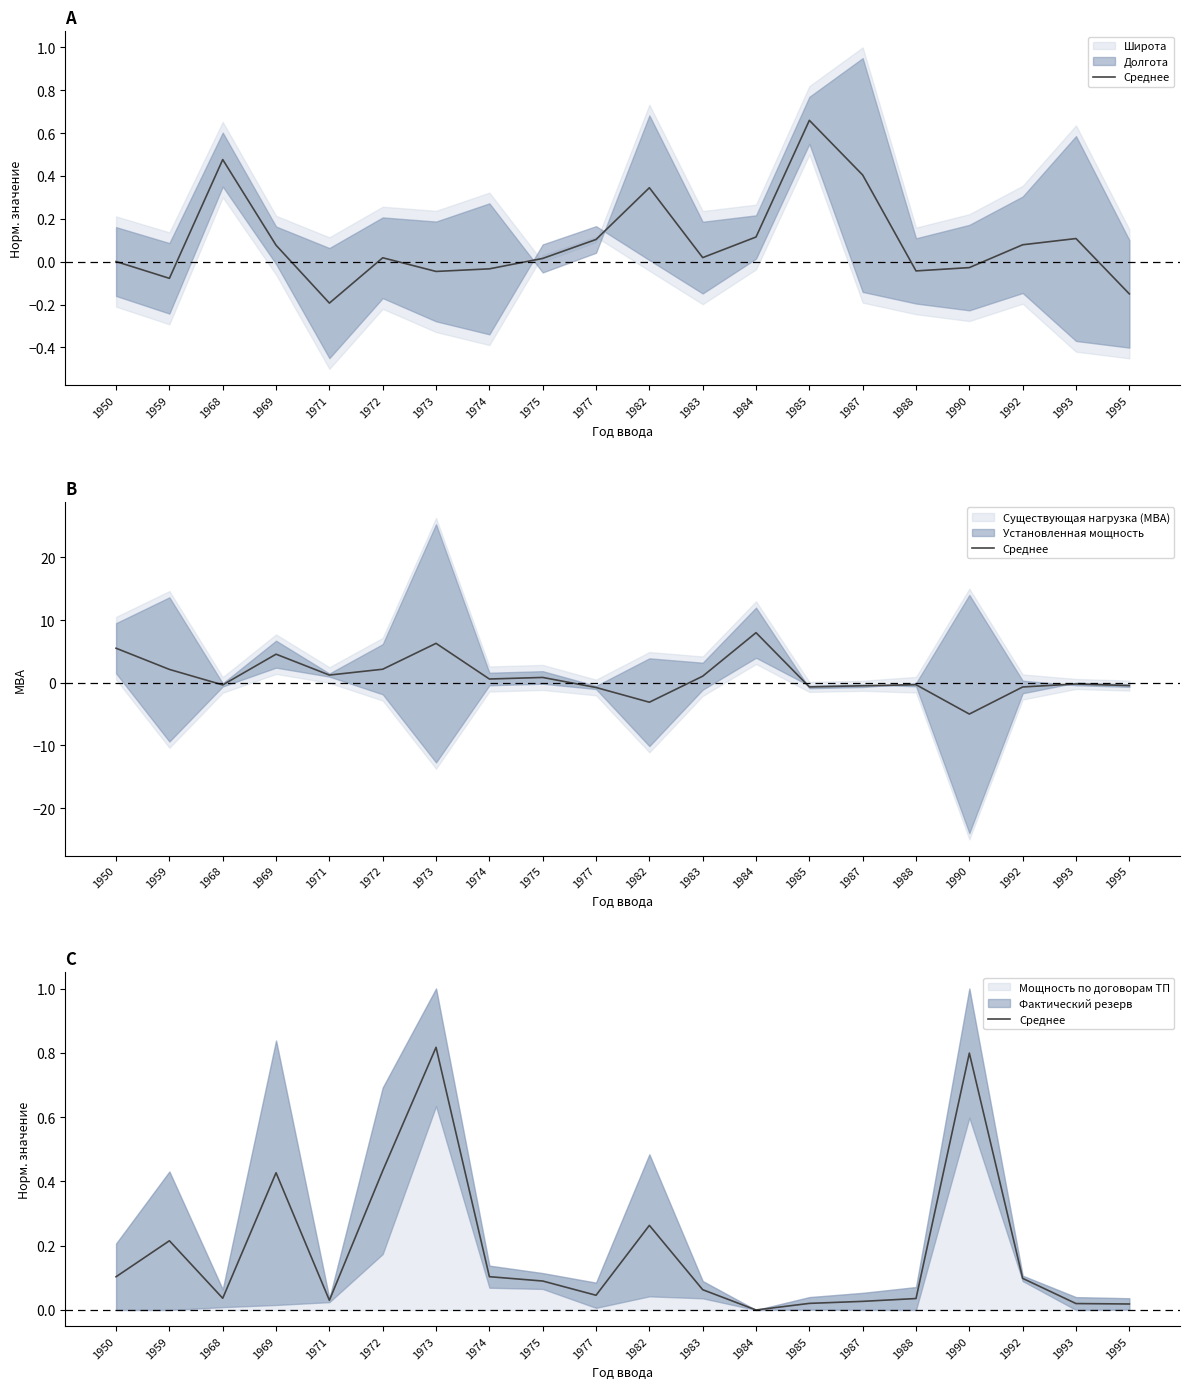

At which category does the data reach its first local peak?

1959